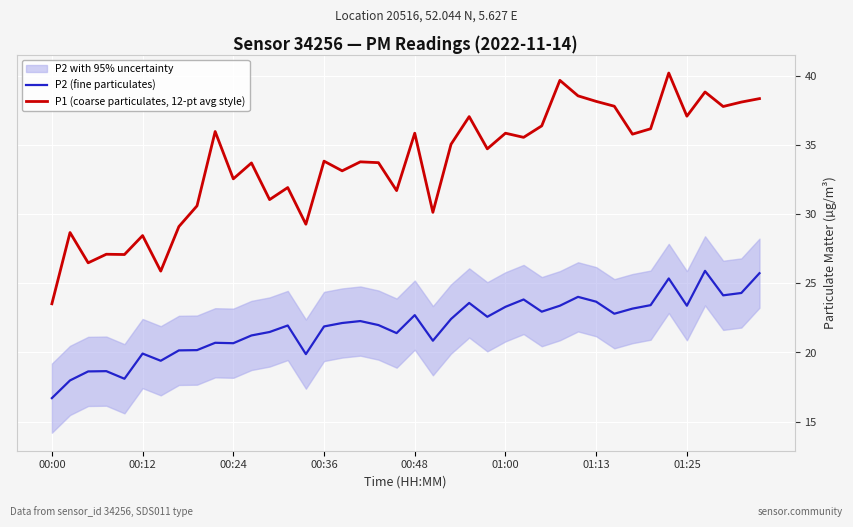

What position from the right is 36?

4